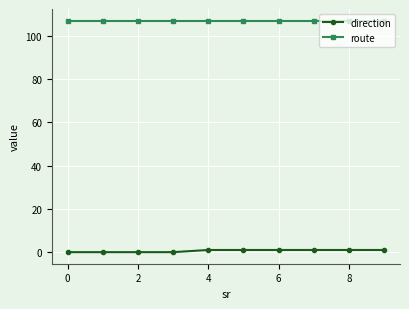

What is the maximum value shown in the chart?

107